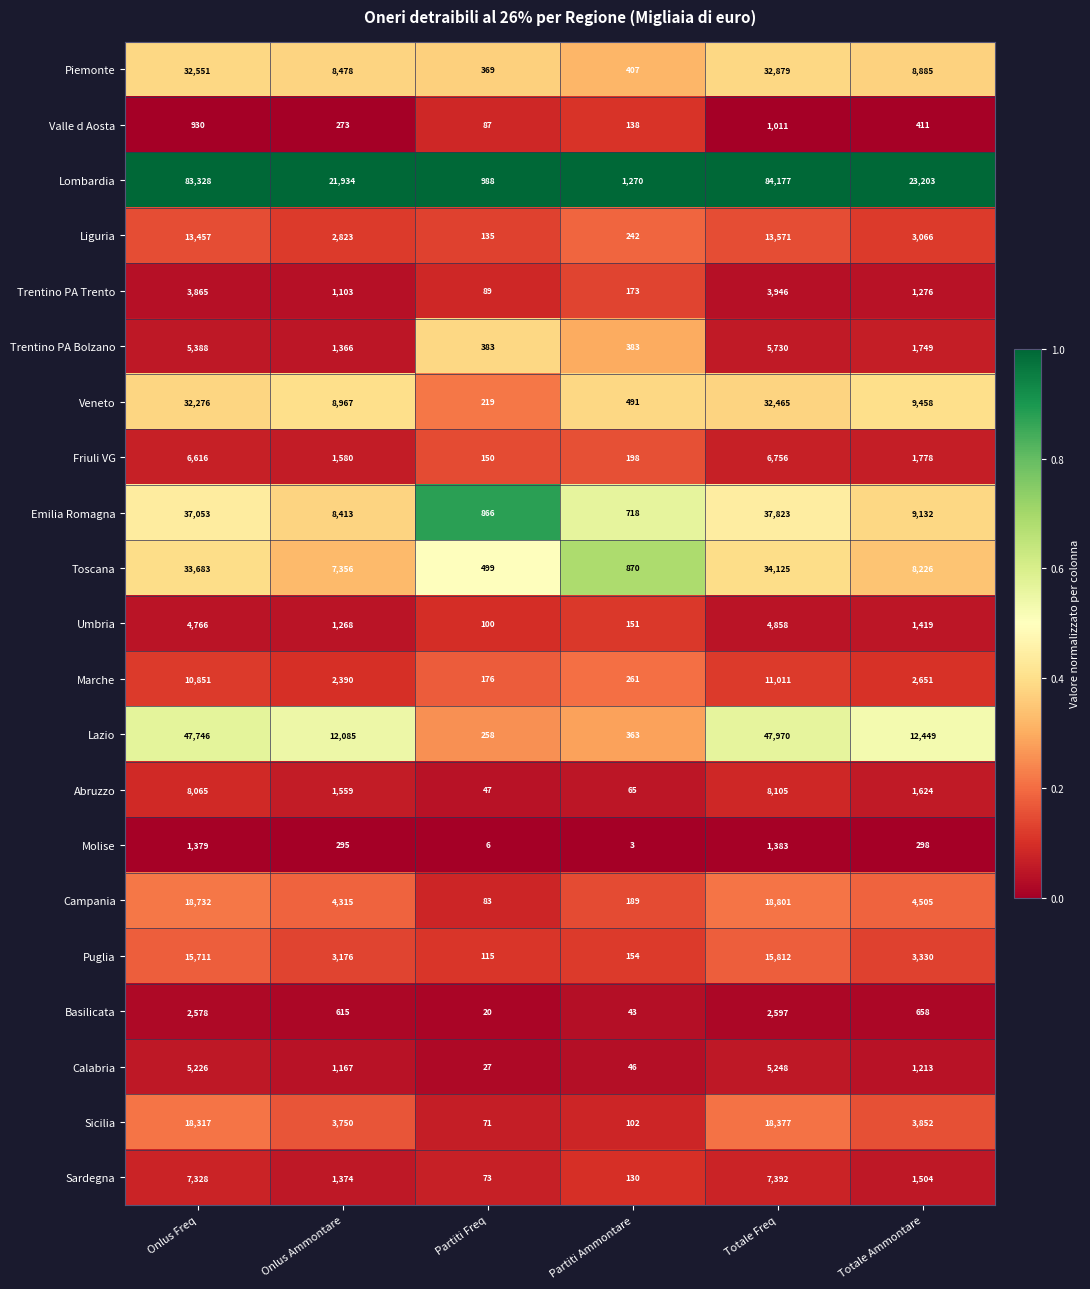

Which category has the lowest value across all series?

Partiti Ammontare